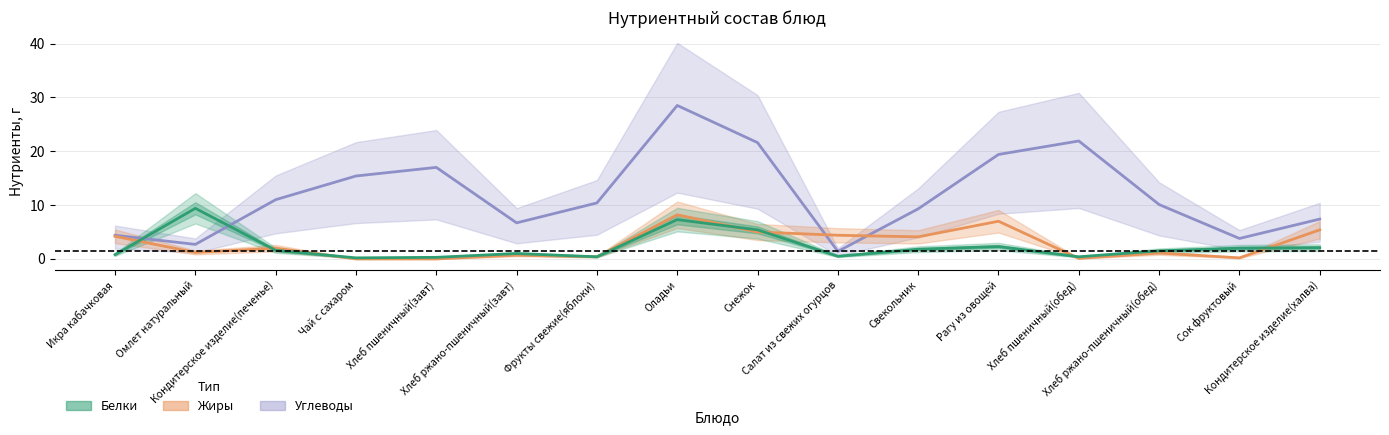

How many values in the Углеводы series exceed 10?

9